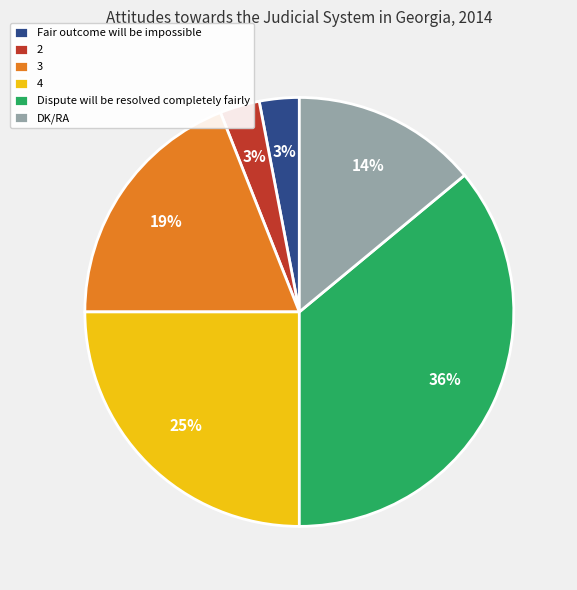

Is the sum of 2 and 4 greater than half?

No